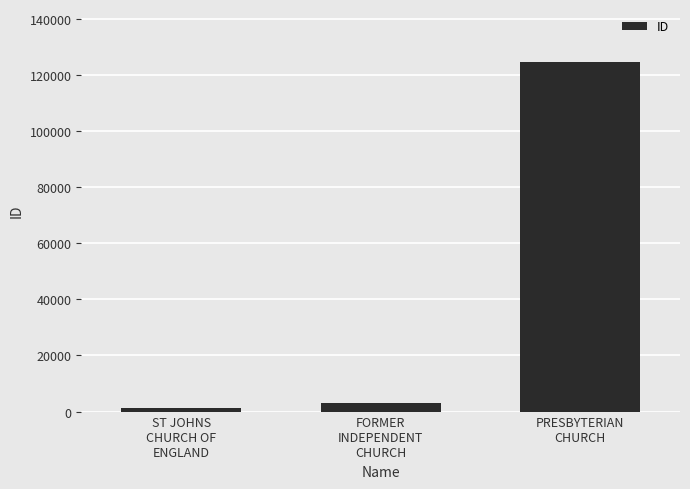

True or false: the data shows 176422 at PRESBYTERIAN
CHURCH.

False